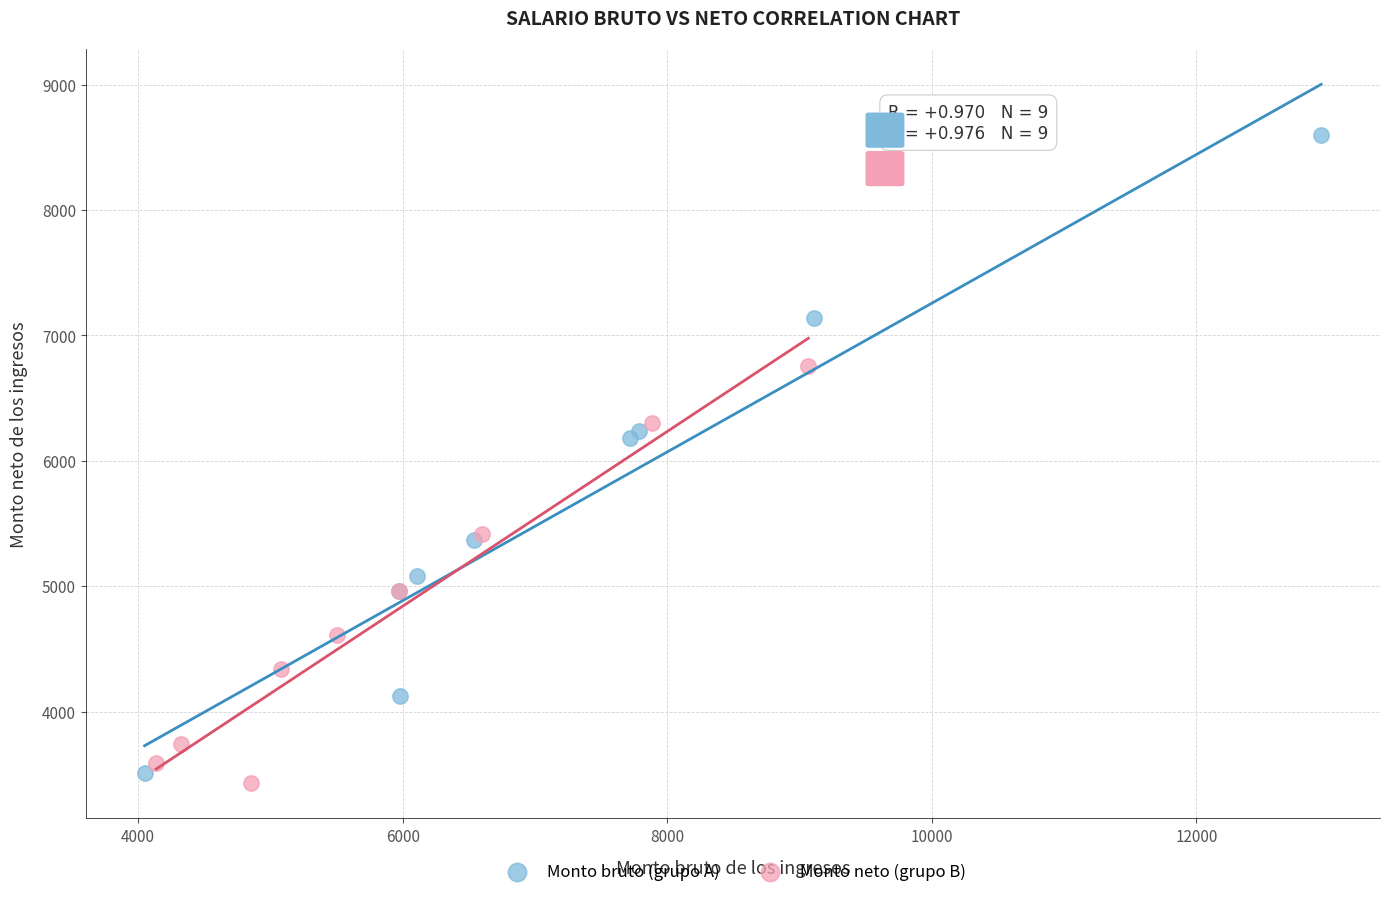

Which series reaches the maximum Y coordinate?

Monto bruto (grupo A)